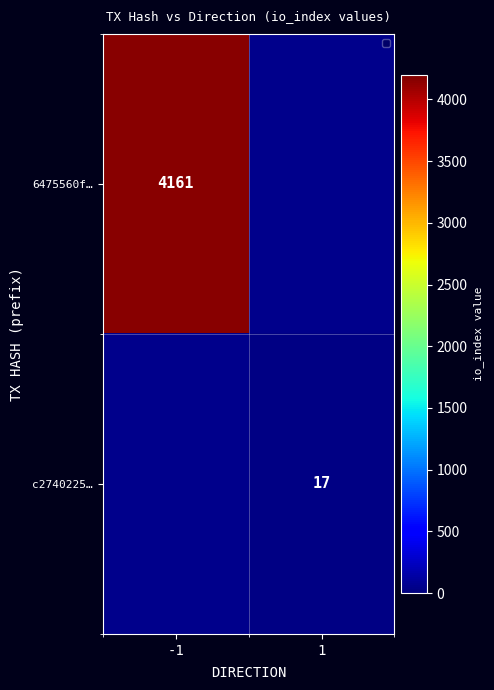

Is the value of 6475560f… at -1 greater than the value of c2740225… at 1?

Yes